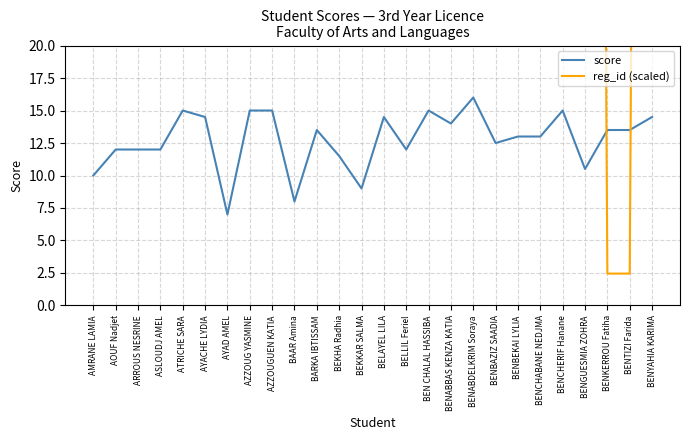

What is the average value of the reg_id (scaled) series?

248.2